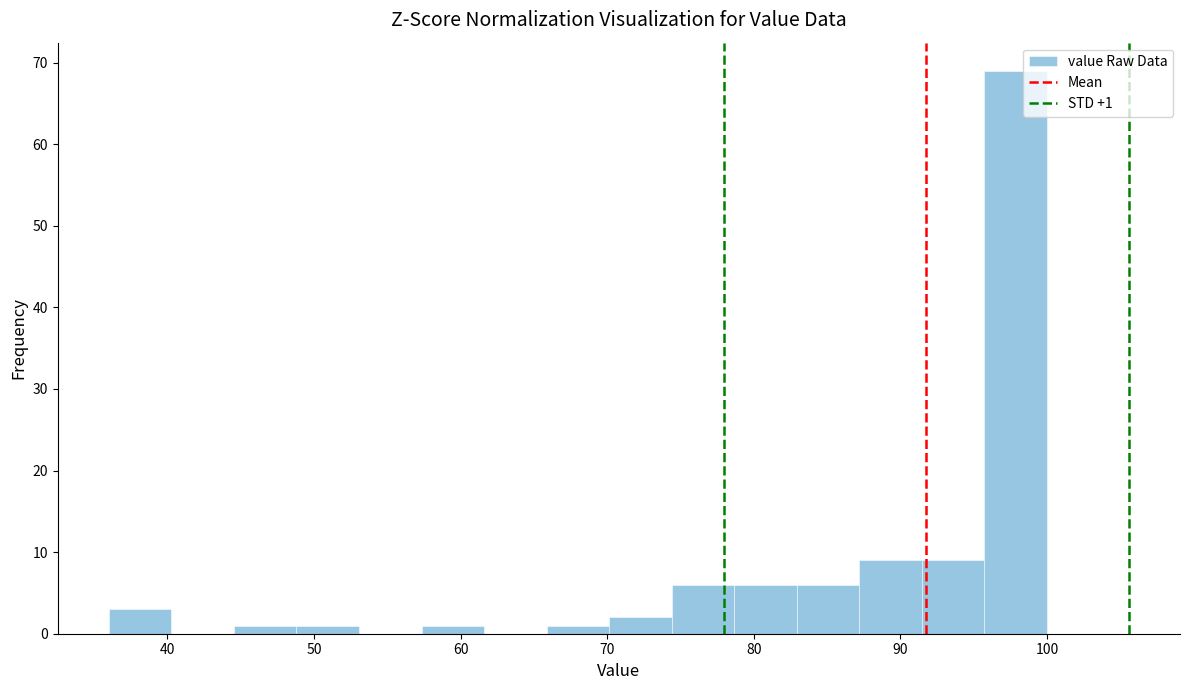

Over which range of the x-axis is the bar tallest?

96 to 100